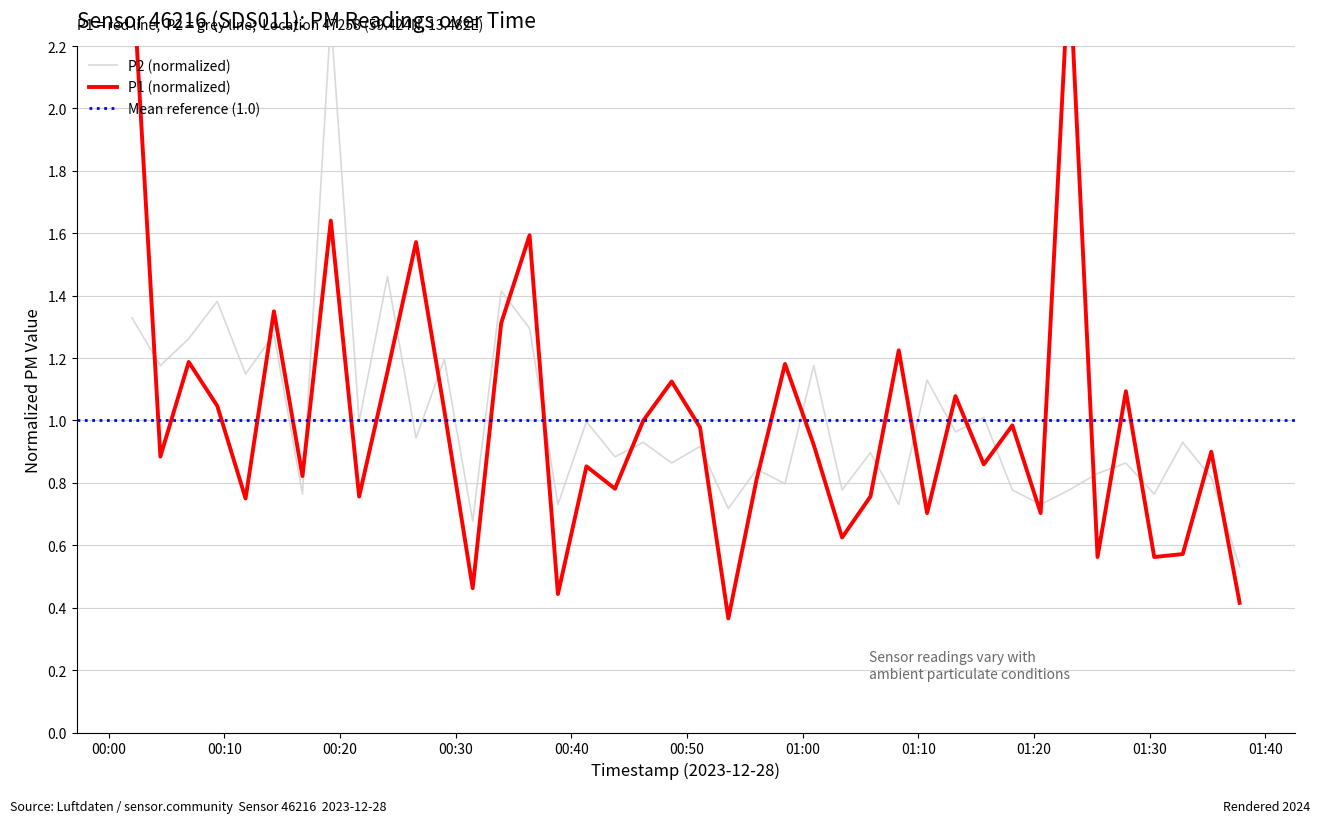

How many interior local valleys does the P2 series have?

16